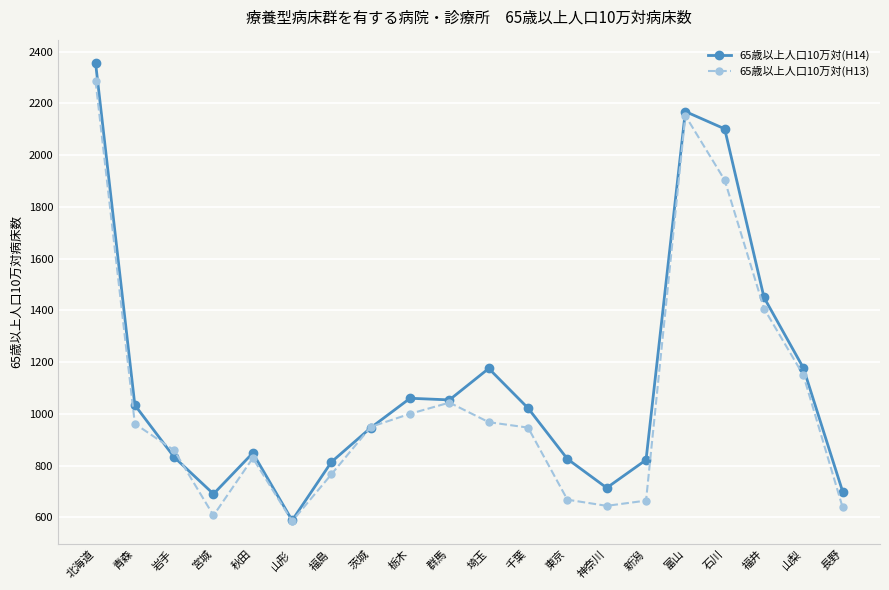

At which category is the sum across all series the highest?

北海道